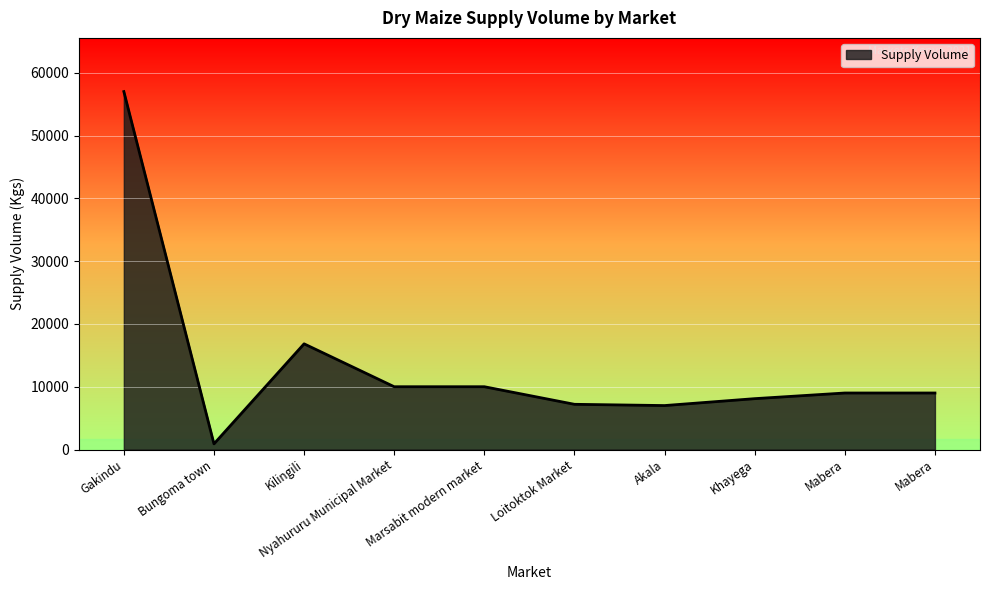

Where is the data nearest to the value 28950?

Kilingili